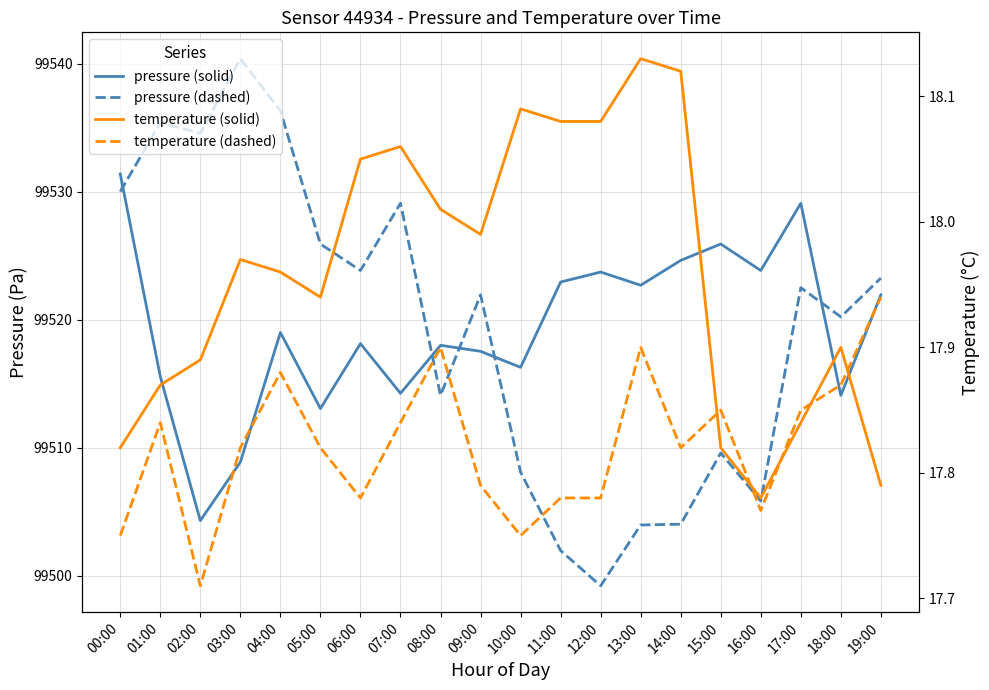

What is the difference between the highest and lowest values at 15:00?

99508.1